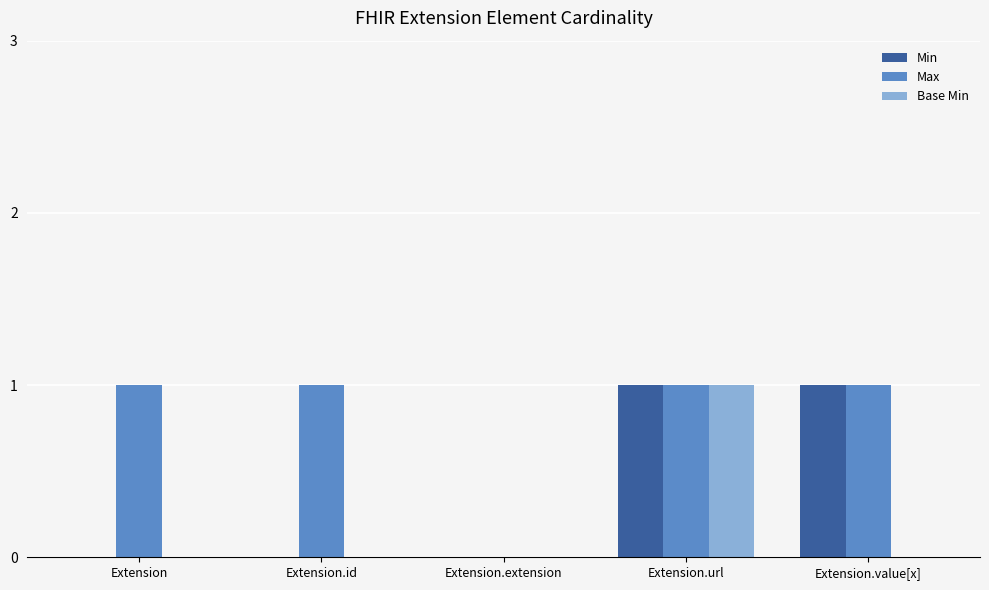

What is the total value across all series at Extension.url?

3